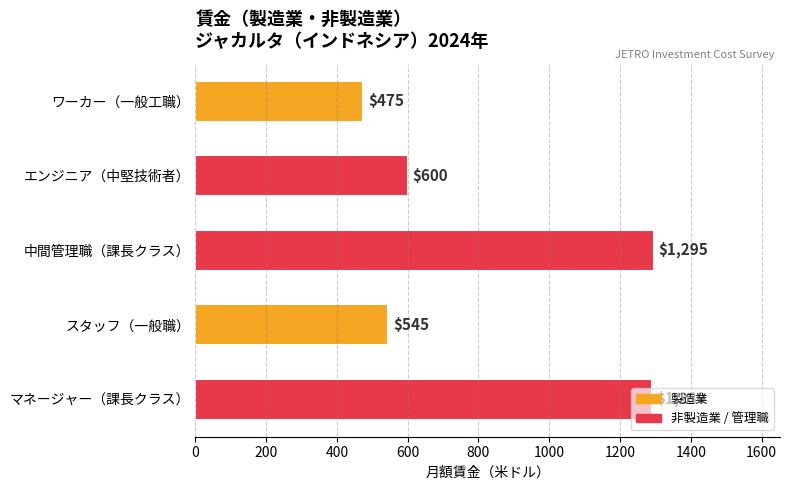

Read the value at マネージャー（課長クラス）, to the nearest 100.

1300